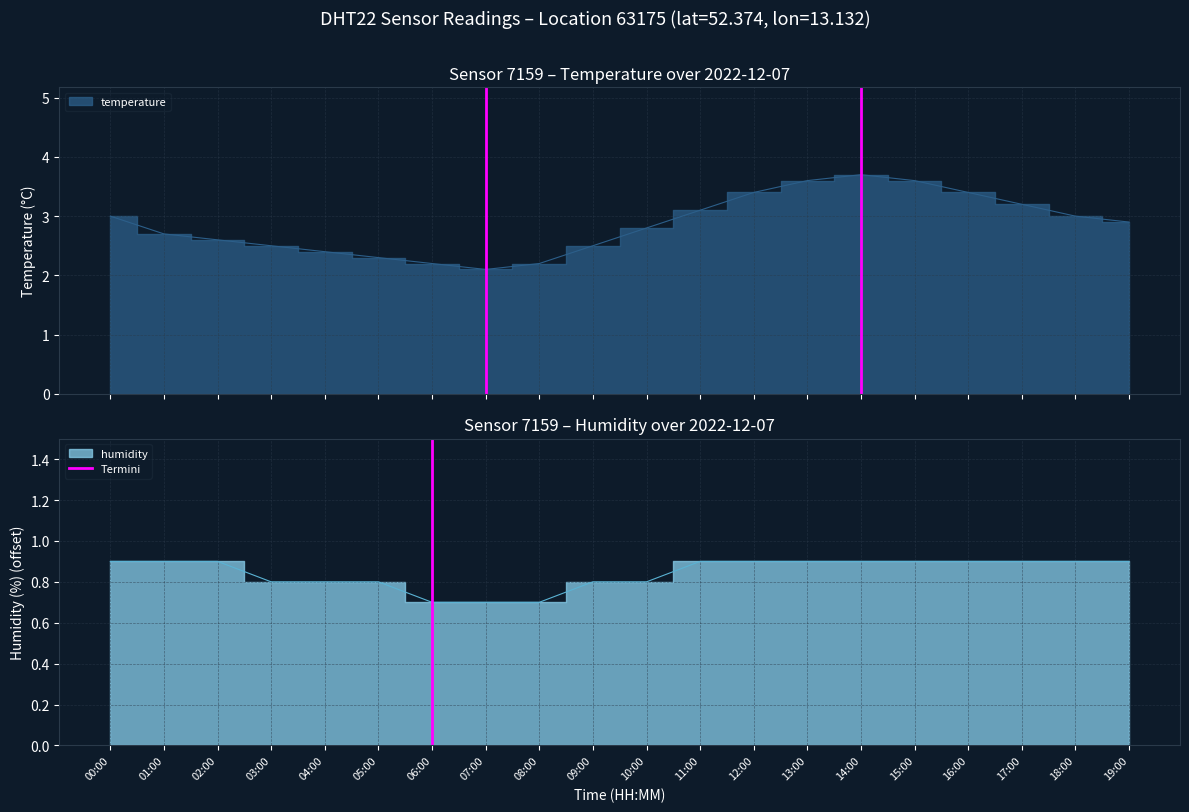

What is the label of the 2nd point from the left?

01:00